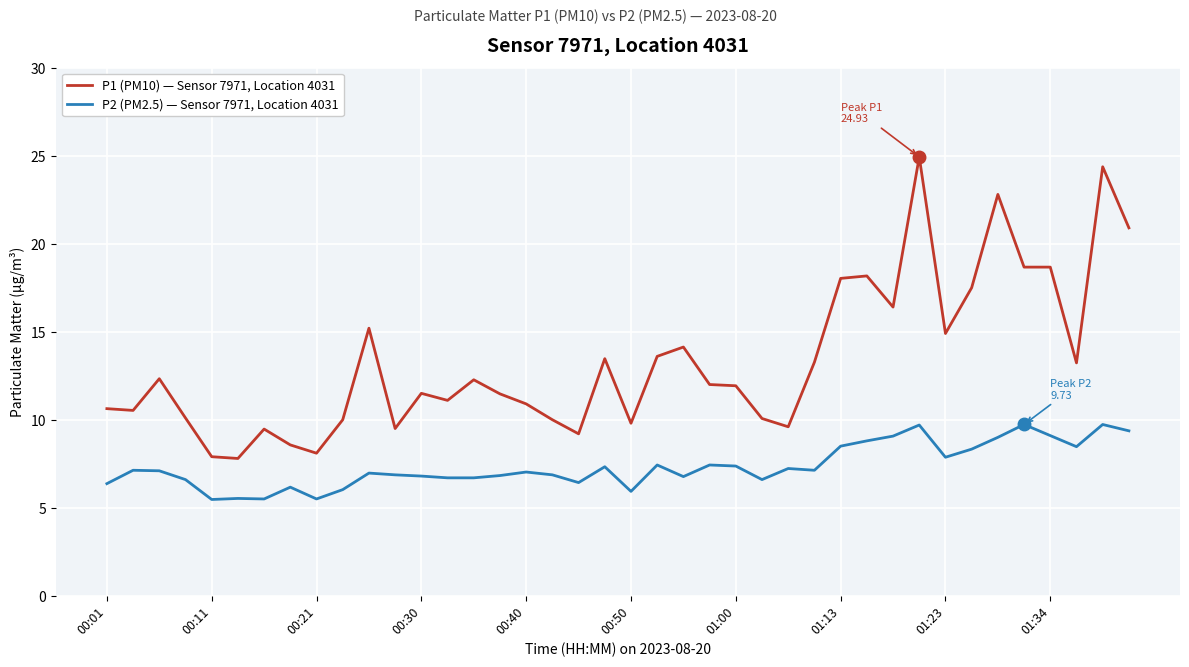

What is the sum of all P1 (PM10) — Sensor 7971, Location 4031 values?

533.0